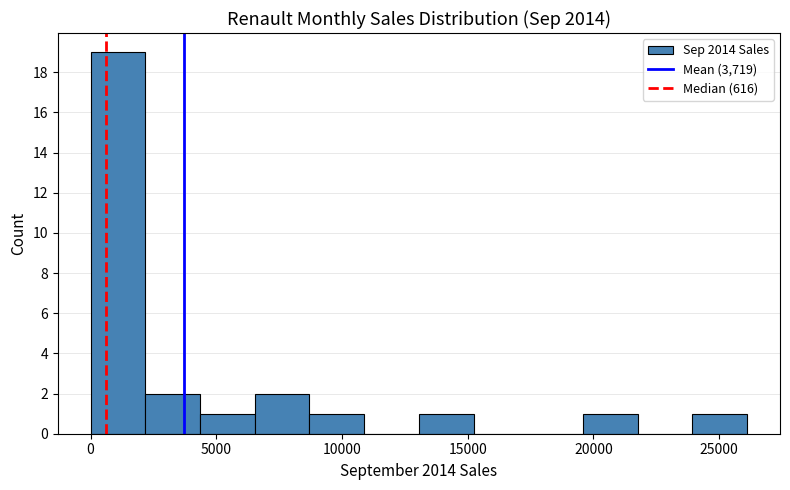

Reading left to right, transcribe this chart: for each bar, give the range it covers on the x-axis and its height. Neither the bar edges nor the heights are printed on the chart, so give them approximately, as read against the axes.

0 to 2000: 19
2000 to 4500: 2
4500 to 6500: 1
6500 to 8500: 2
8500 to 11000: 1
11000 to 13000: 0
13000 to 15000: 1
15000 to 17500: 0
17500 to 19500: 0
19500 to 22000: 1
22000 to 24000: 0
24000 to 26000: 1